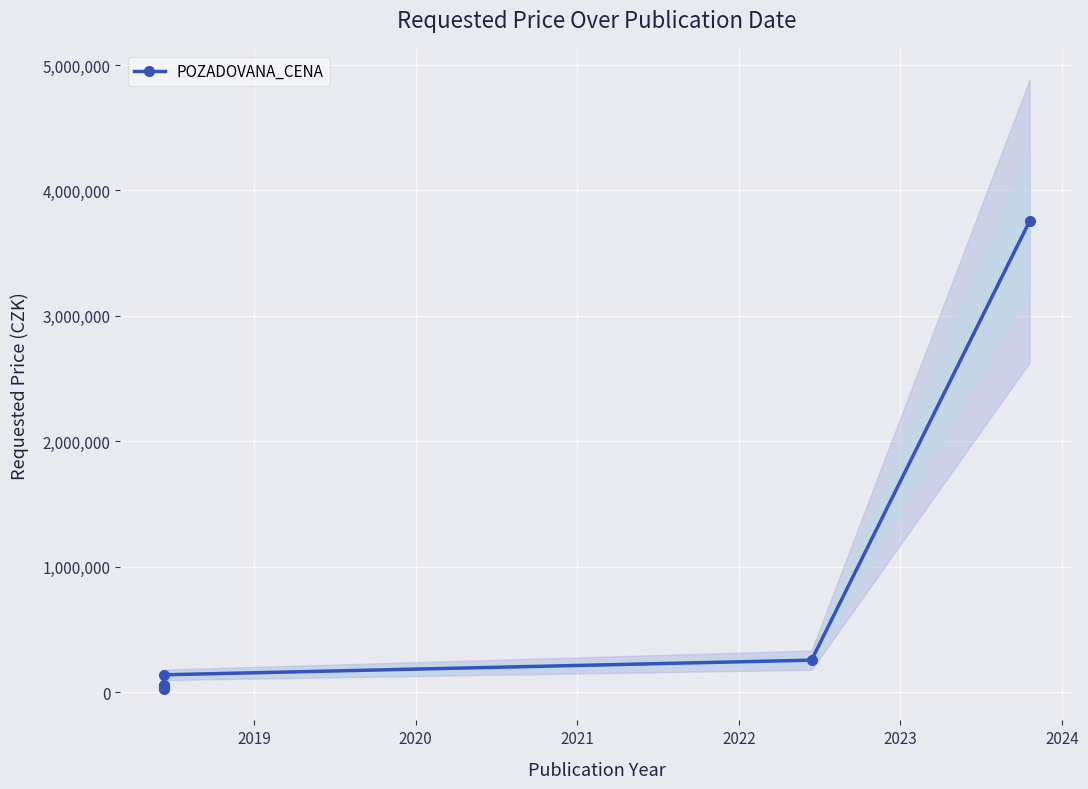

What is the maximum value shown in the chart?

3756000